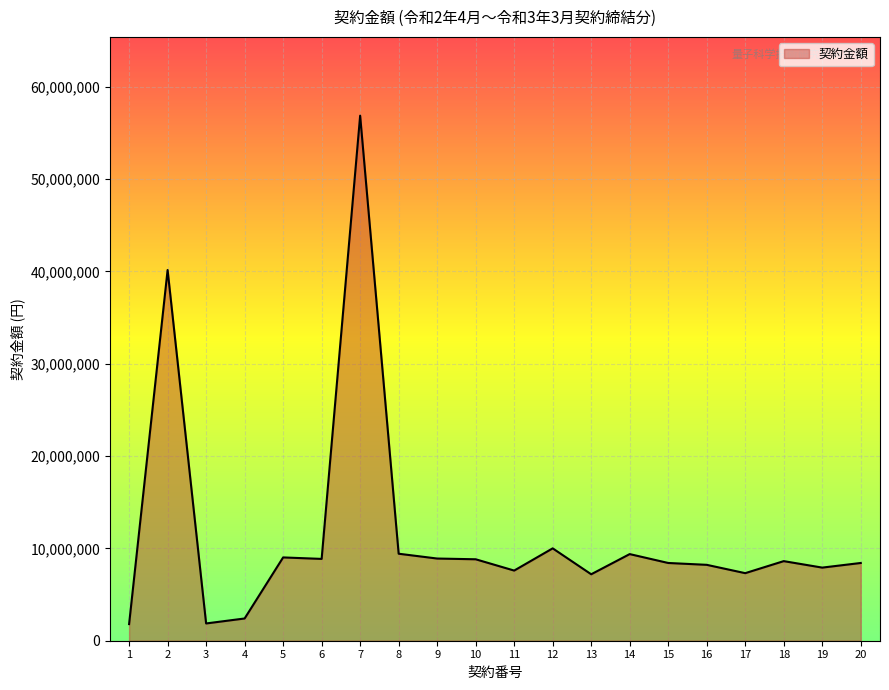

Where is the data nearest to the value 29332800?

2